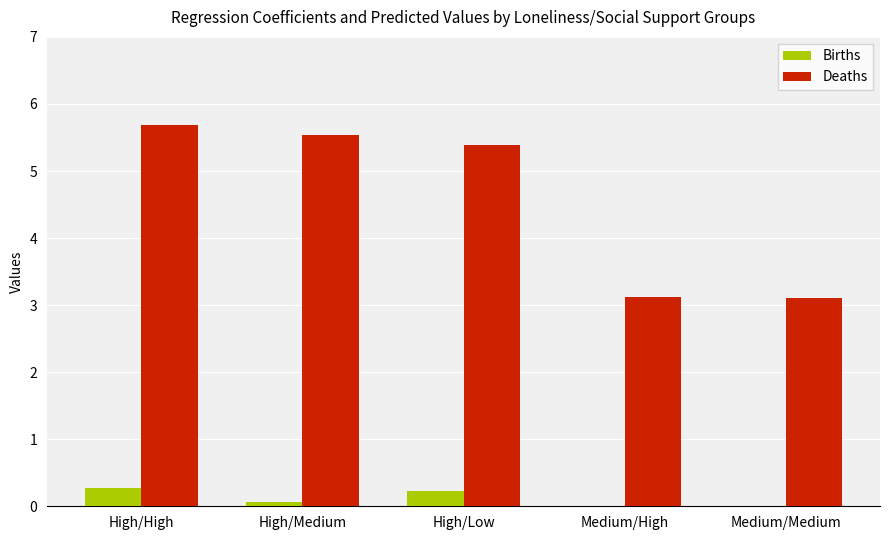

True or false: Deaths has a value of 5.4 at High/Low.

True